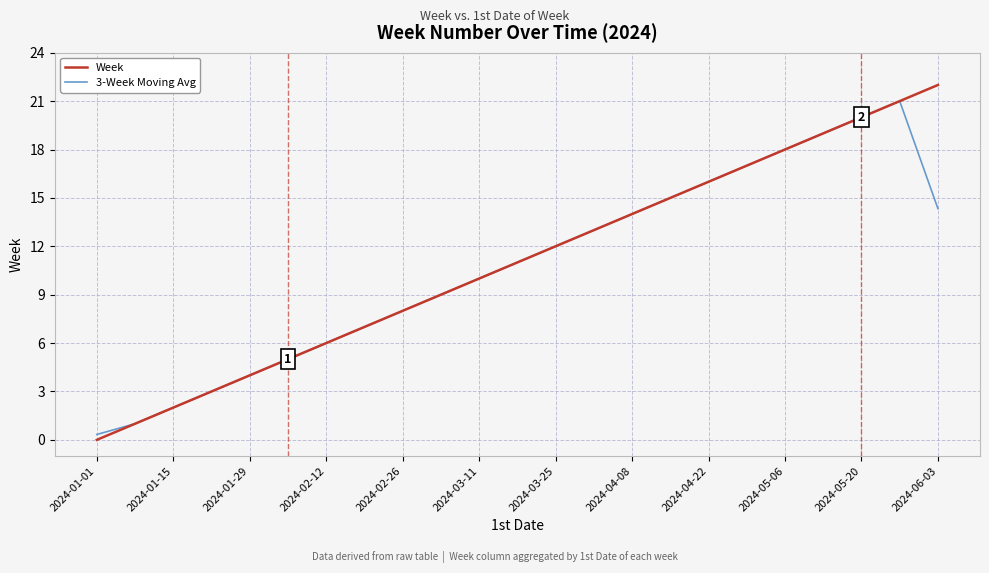

What is the maximum value shown in the chart?

22.0